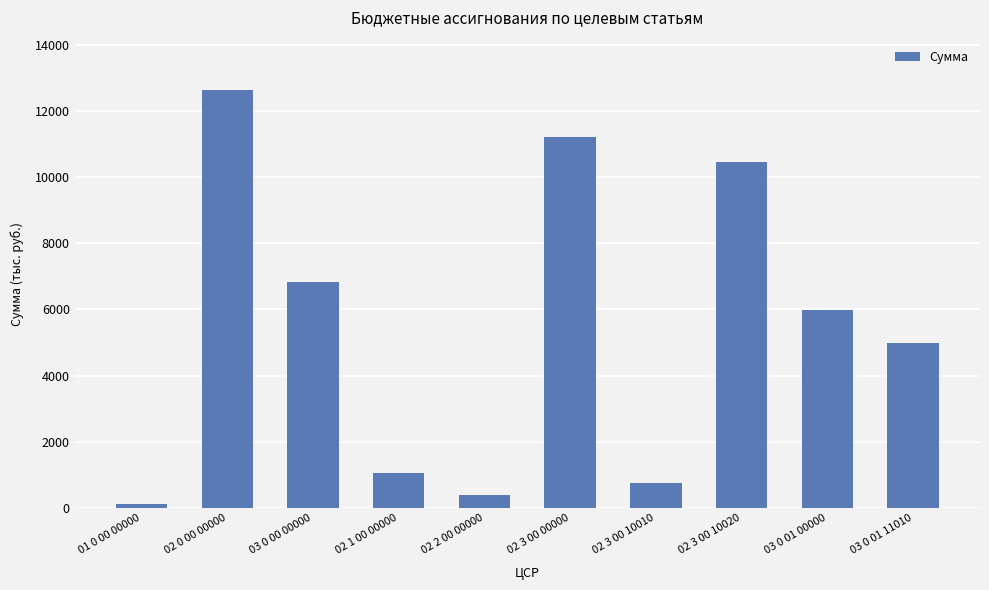

List the labels in order of value, smallest first.

01 0 00 00000, 02 2 00 00000, 02 3 00 10010, 02 1 00 00000, 03 0 01 11010, 03 0 01 00000, 03 0 00 00000, 02 3 00 10020, 02 3 00 00000, 02 0 00 00000